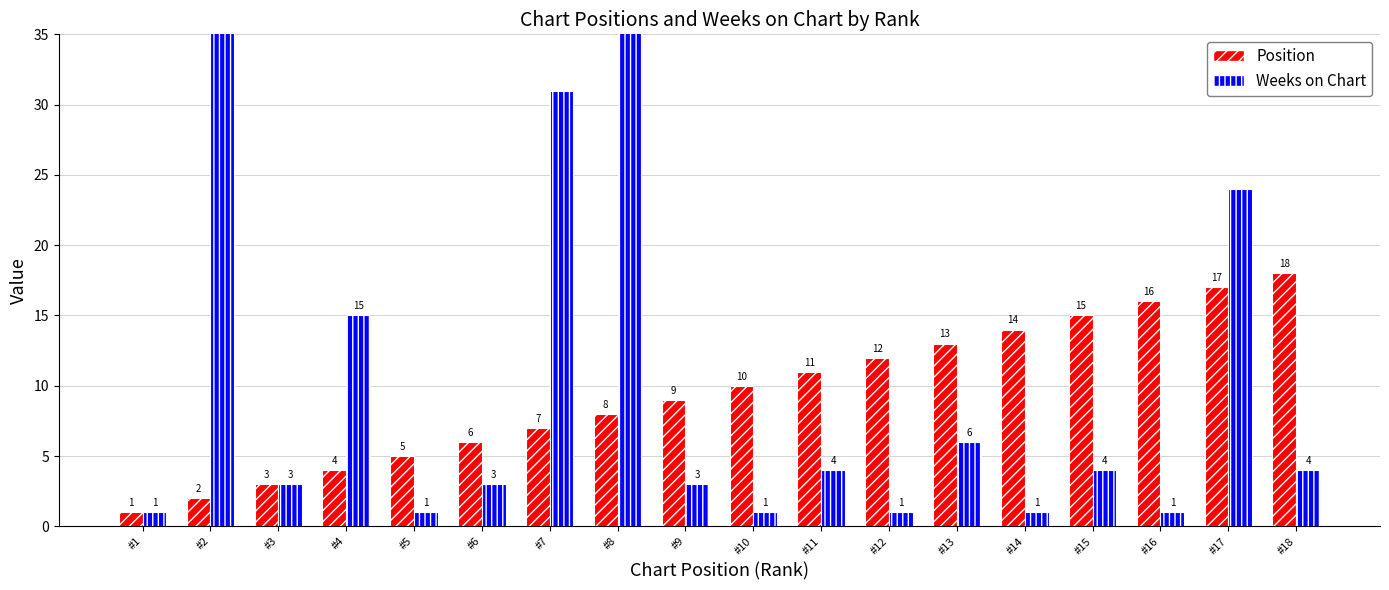

Rank the series at #16 from highest to lowest value.

Position, Weeks on Chart